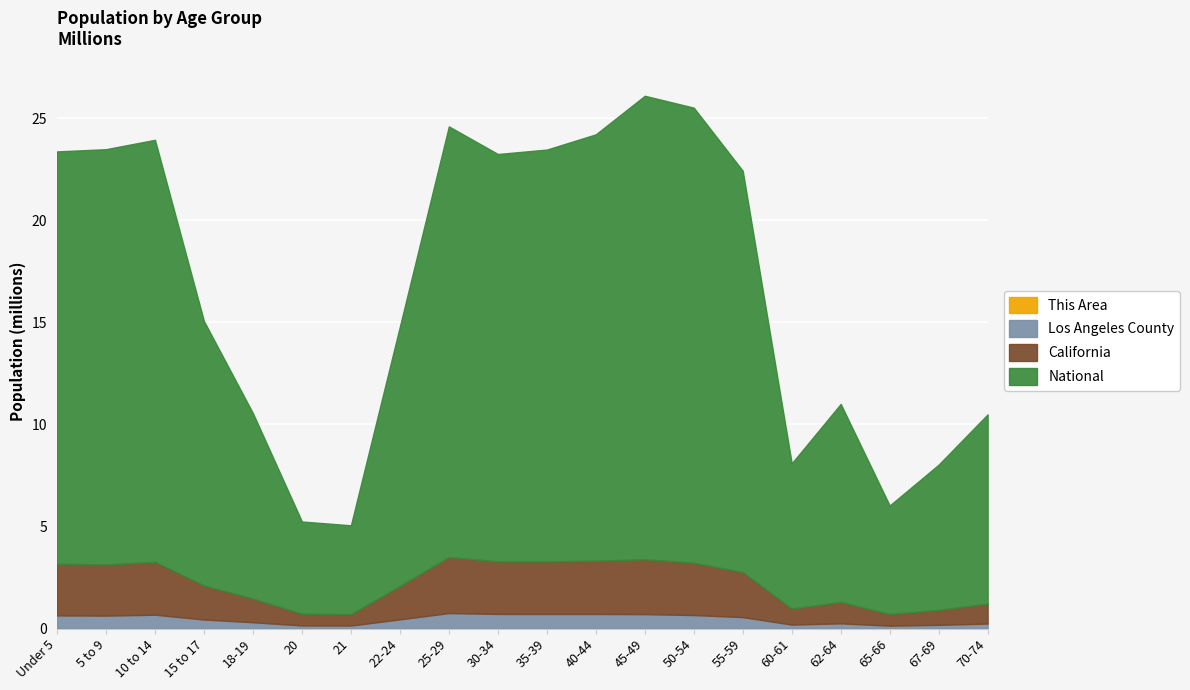

At which label is Los Angeles County closest to 450376?

22-24